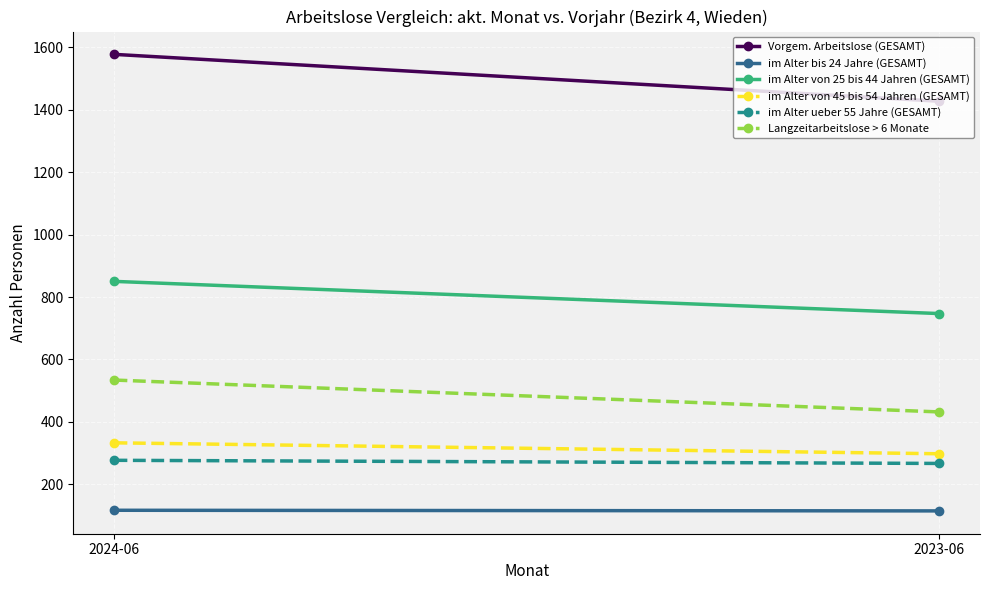

What position from the left is 2023-06?

2